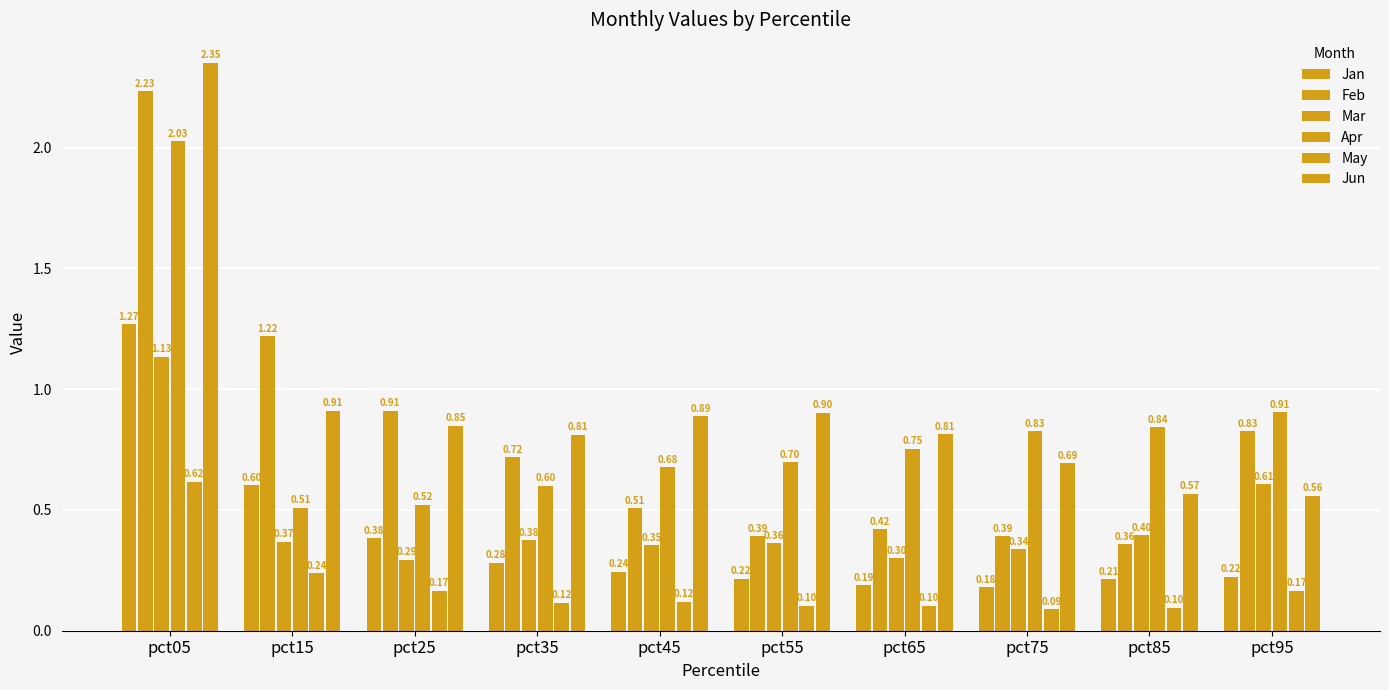

How many bars are there in total?

60